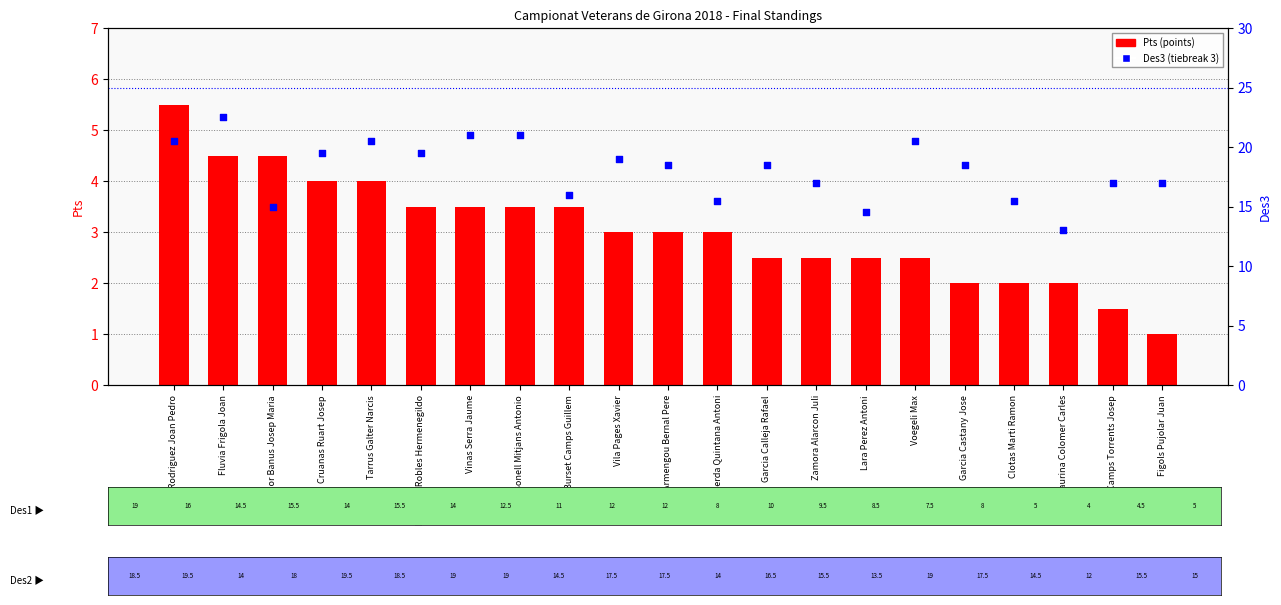

What is the total value across all series at Lara Perez Antoni?

17.0